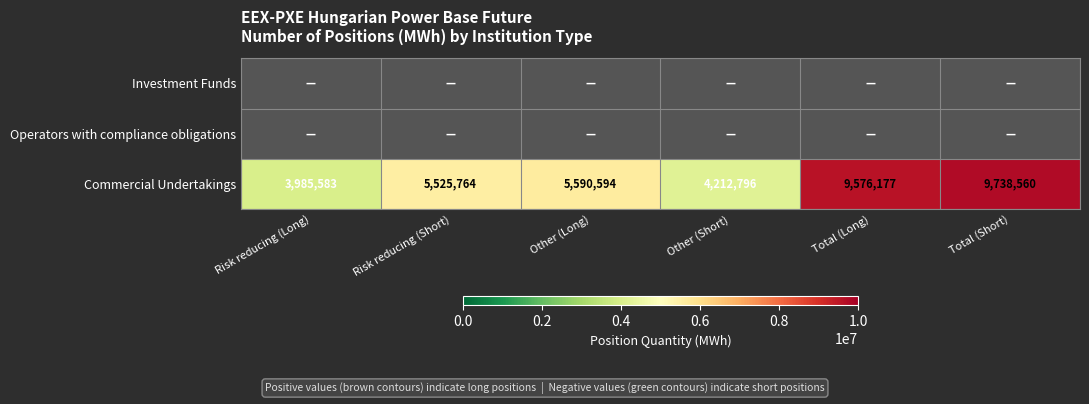

How many data points does each series have?

6